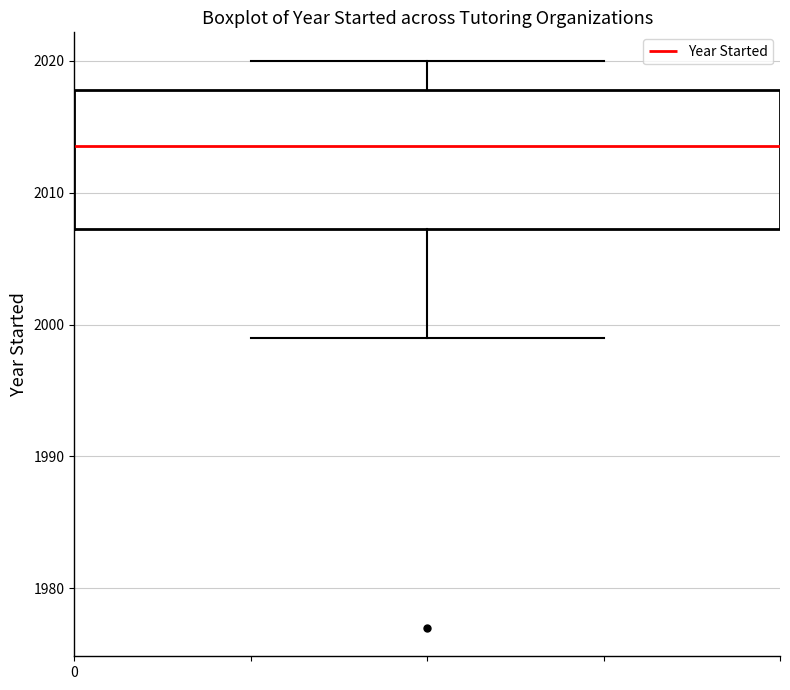

Read this box plot against the y-axis: the position of the median line, the range covered by the box, and the ends of both whiskers. The values are not printed on the chart, so give them approximately, as read against the axis.

median 2014, box 2007 to 2018, whiskers 1999 to 2020